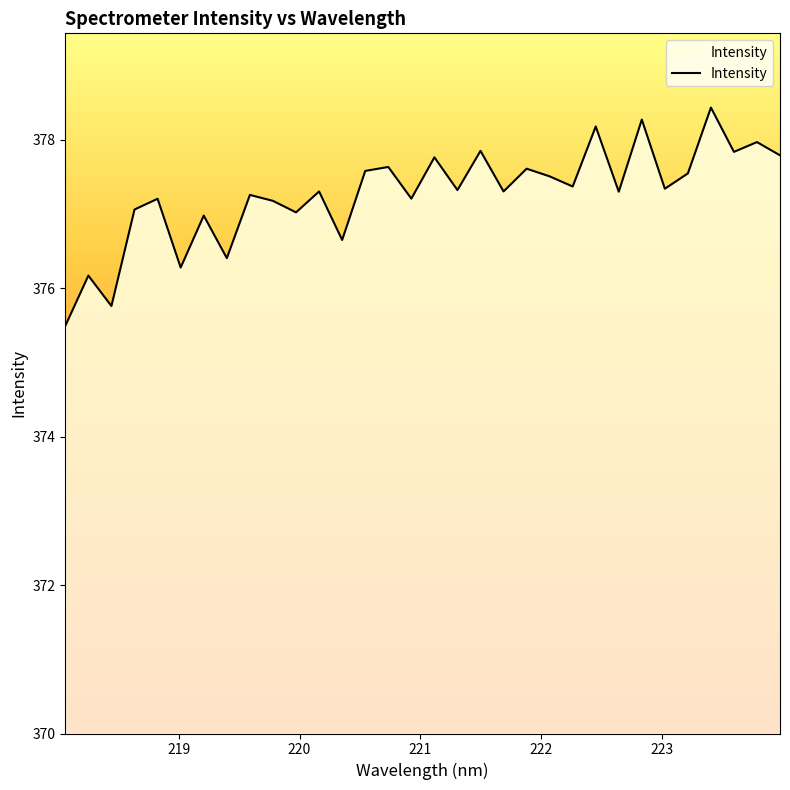

What is the greatest value displayed?

378.4